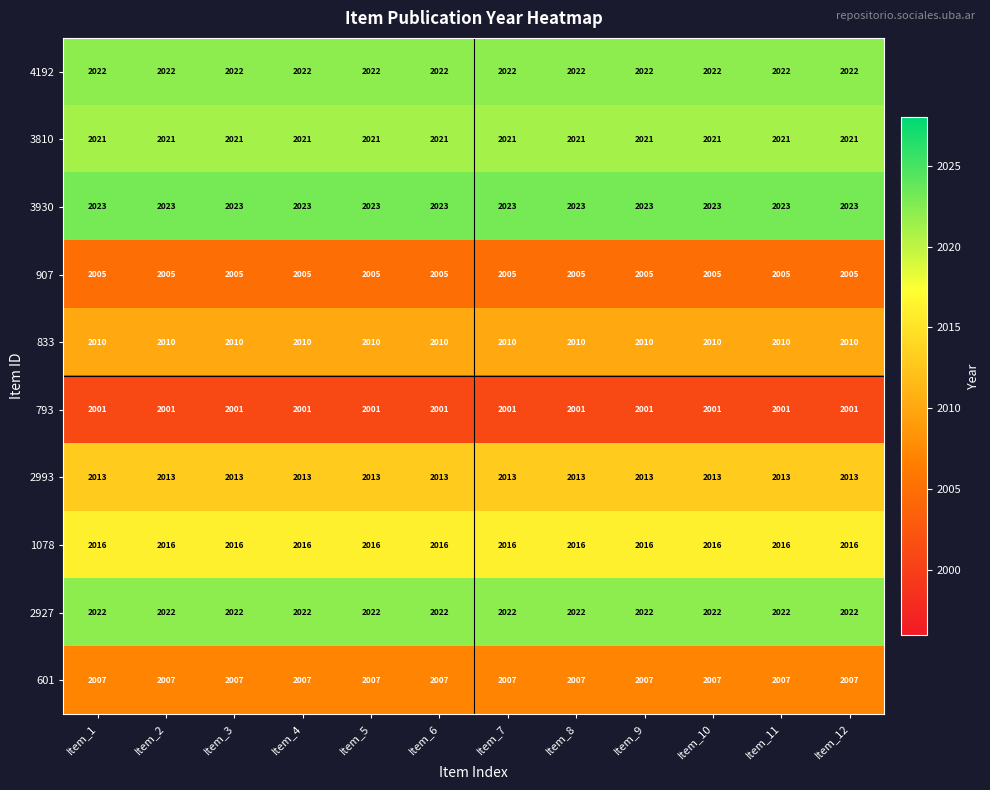

What is the average value of the 601 series?

2007